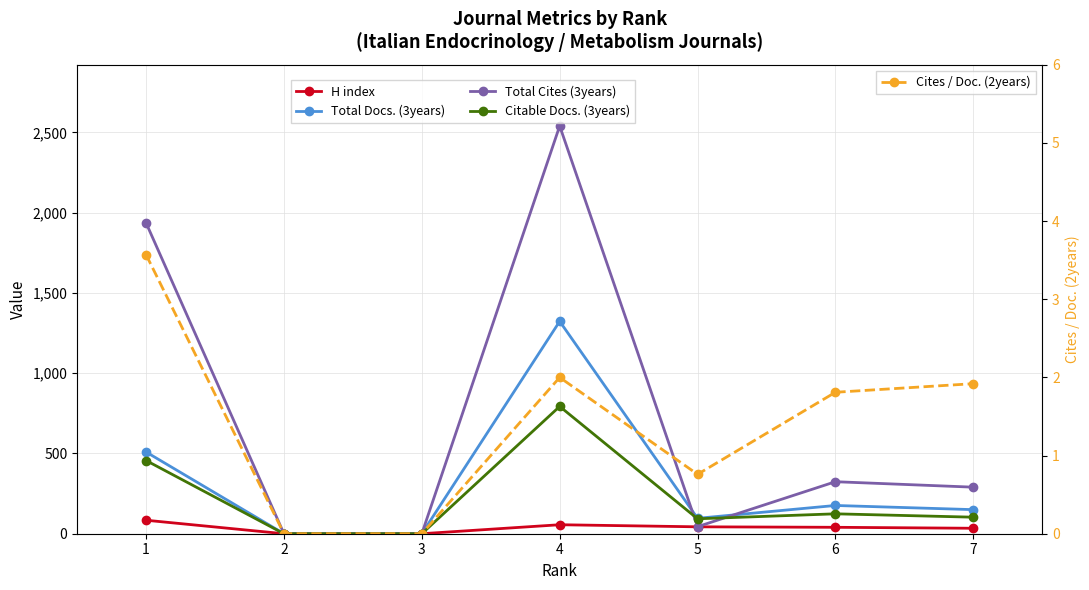

True or false: Total Cites (3years) and H index cross at least once.

False